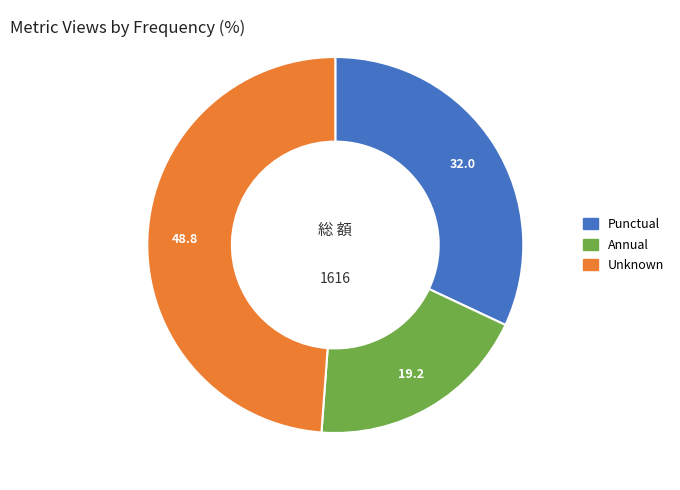

Is there any slice that represents more than half of the pie?

No